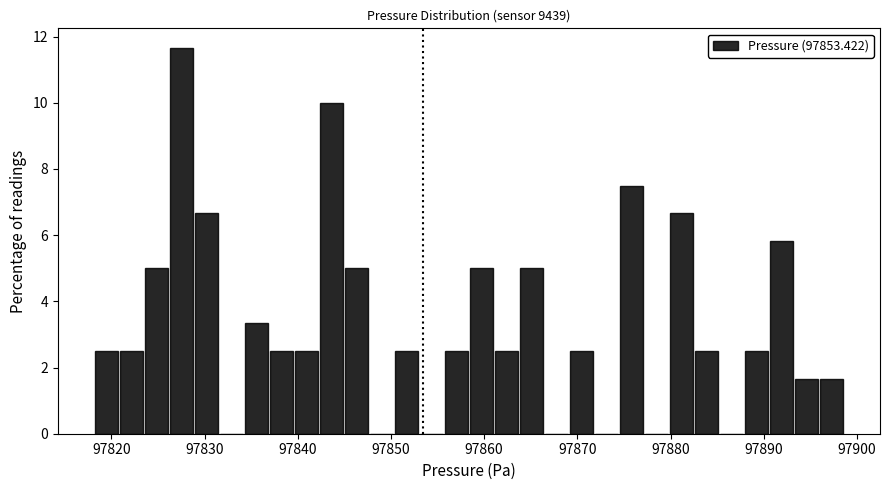

Around what value on the x-axis is the tallest bar? Give the approximate position of its centre, as read against the axis.

97828